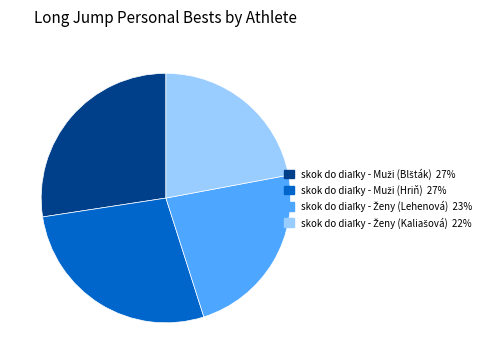

Does any single category account for the majority?

No